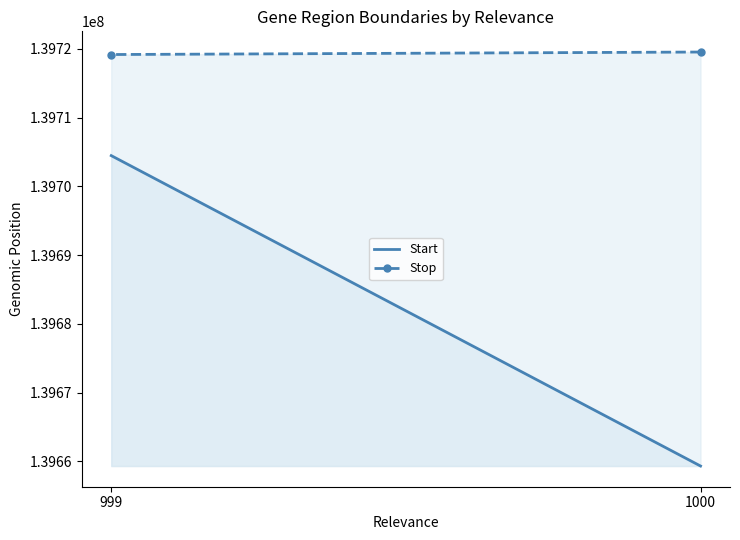

Rank the series by their average value, from lowest to highest.

Start, Stop